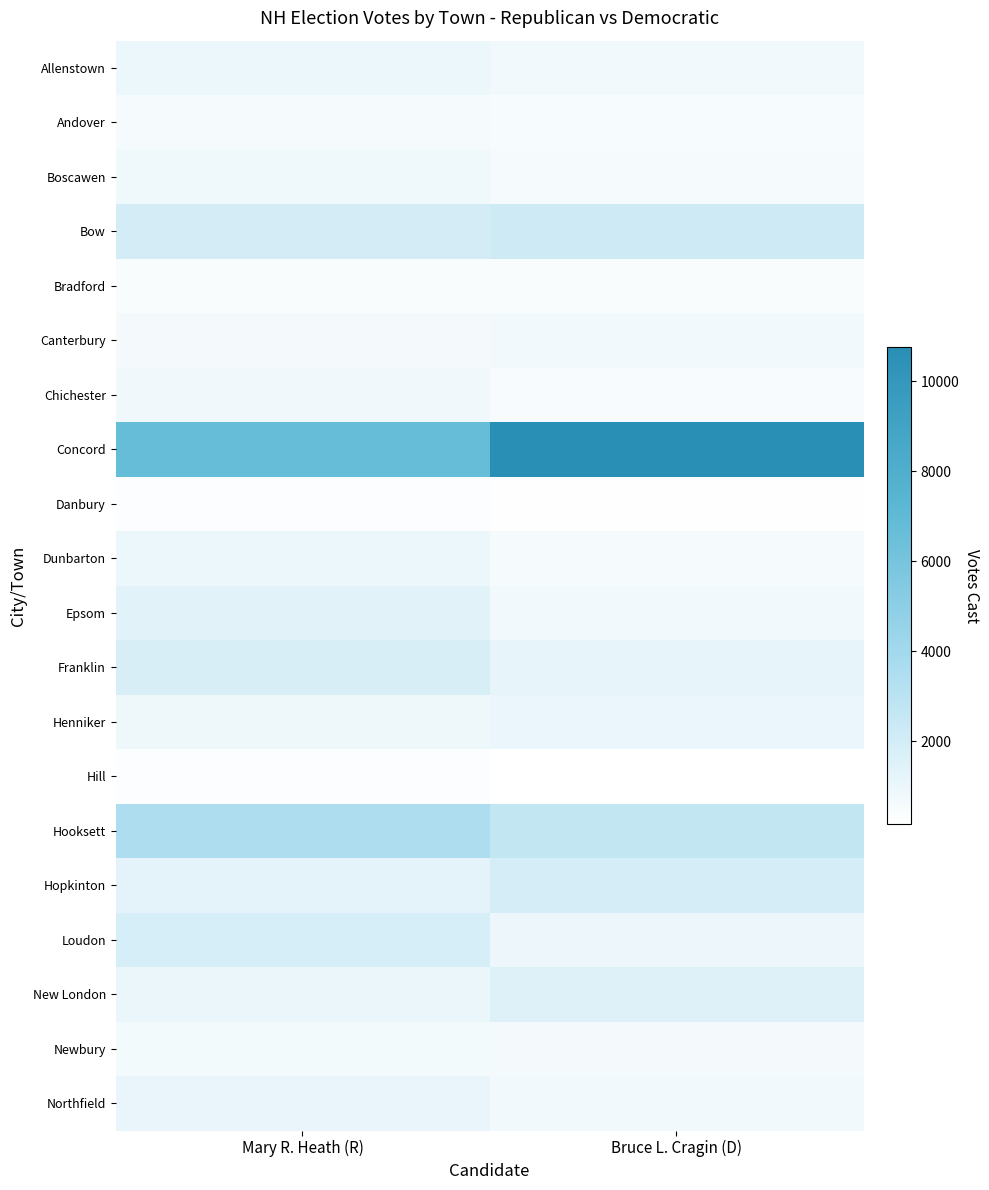

What is the total value across all series at Mary R. Heath (R)?

28427